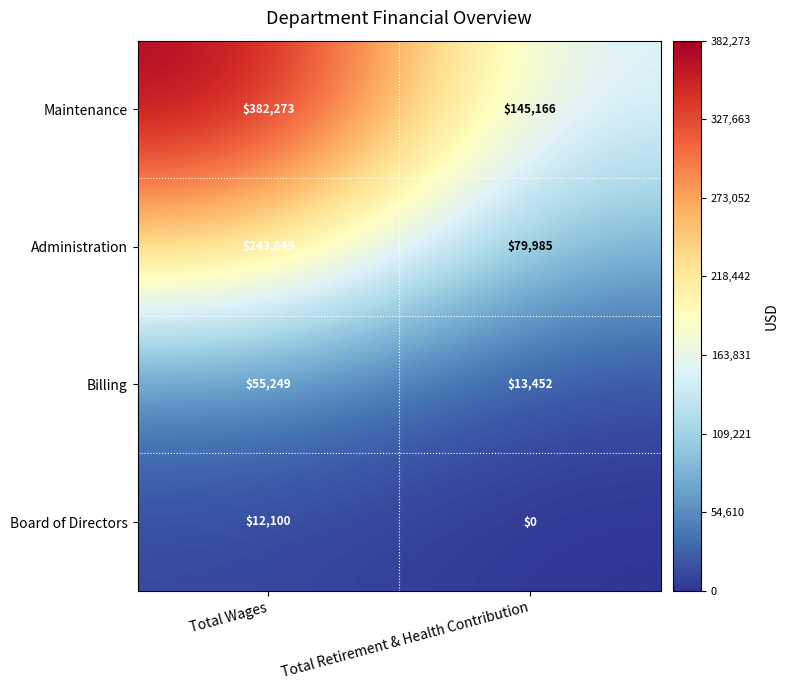

What is the approximate value of Billing at Total Wages, to the nearest 50?

55250